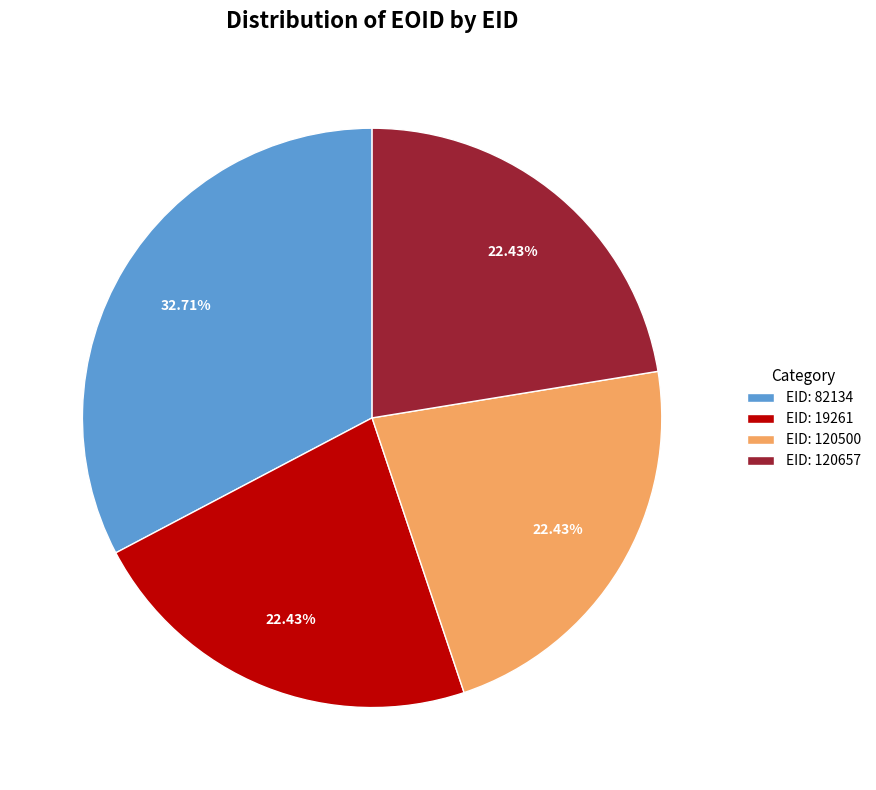

What is the ratio of the value at EID: 120500 to the value at EID: 19261?

1.0